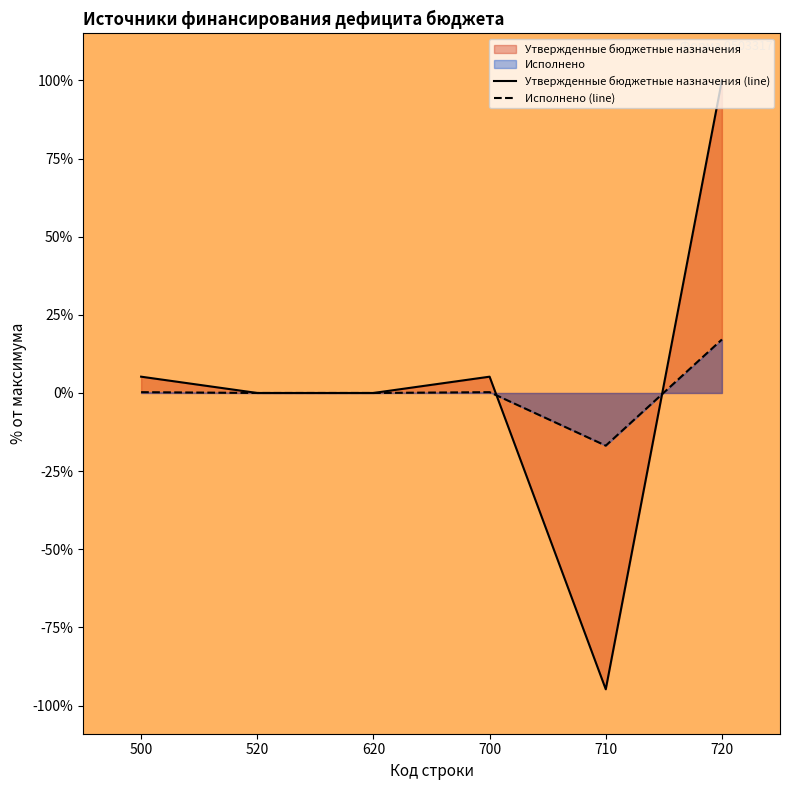

The Исполнено series shows 0.0 at 620. True or false?

True